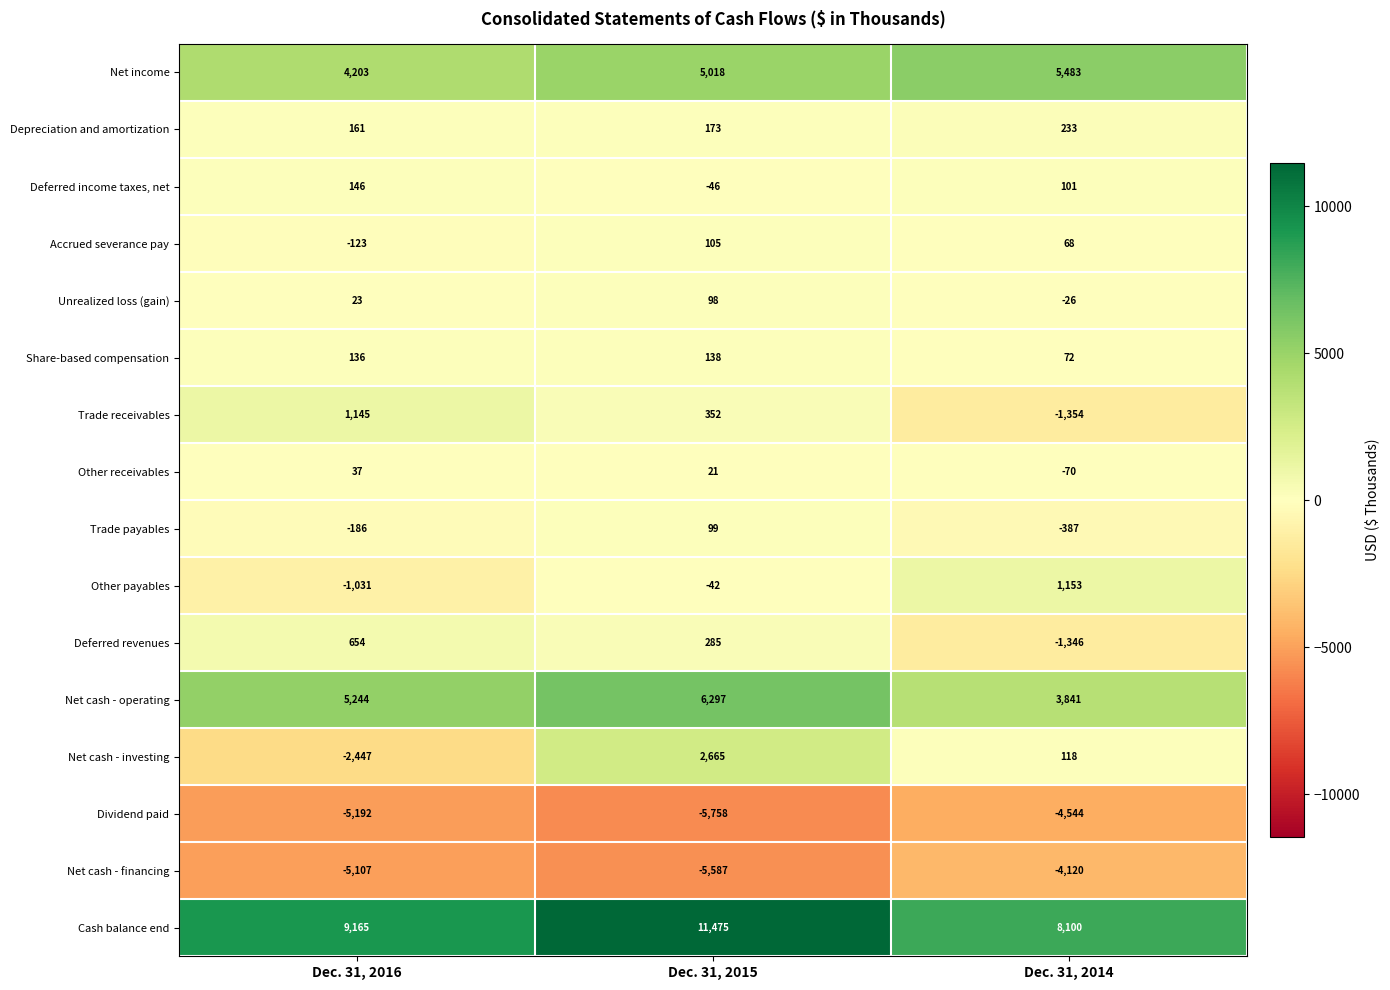

True or false: Depreciation and amortization has a value of 161 at Dec. 31, 2016.

True